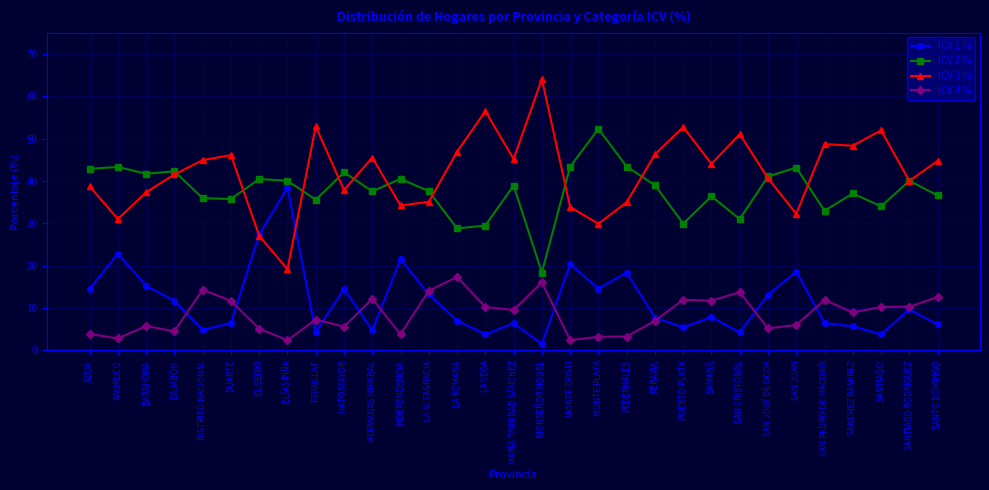

Which series has the largest total across all categories?

ICV 3 %